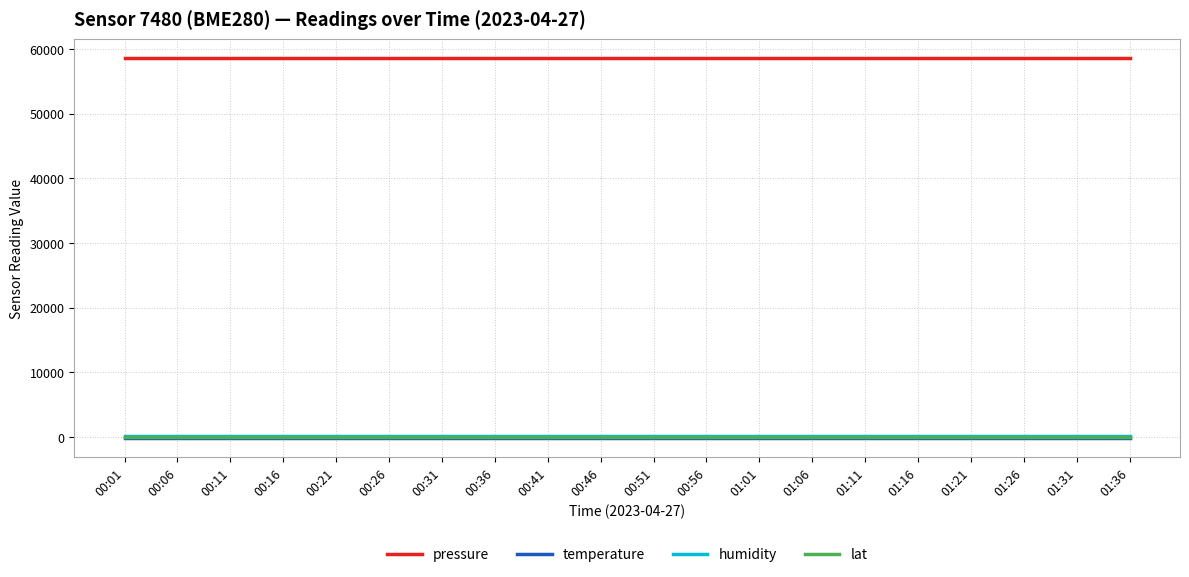

The value of pressure at 00:51 is 58594.7. True or false?

True